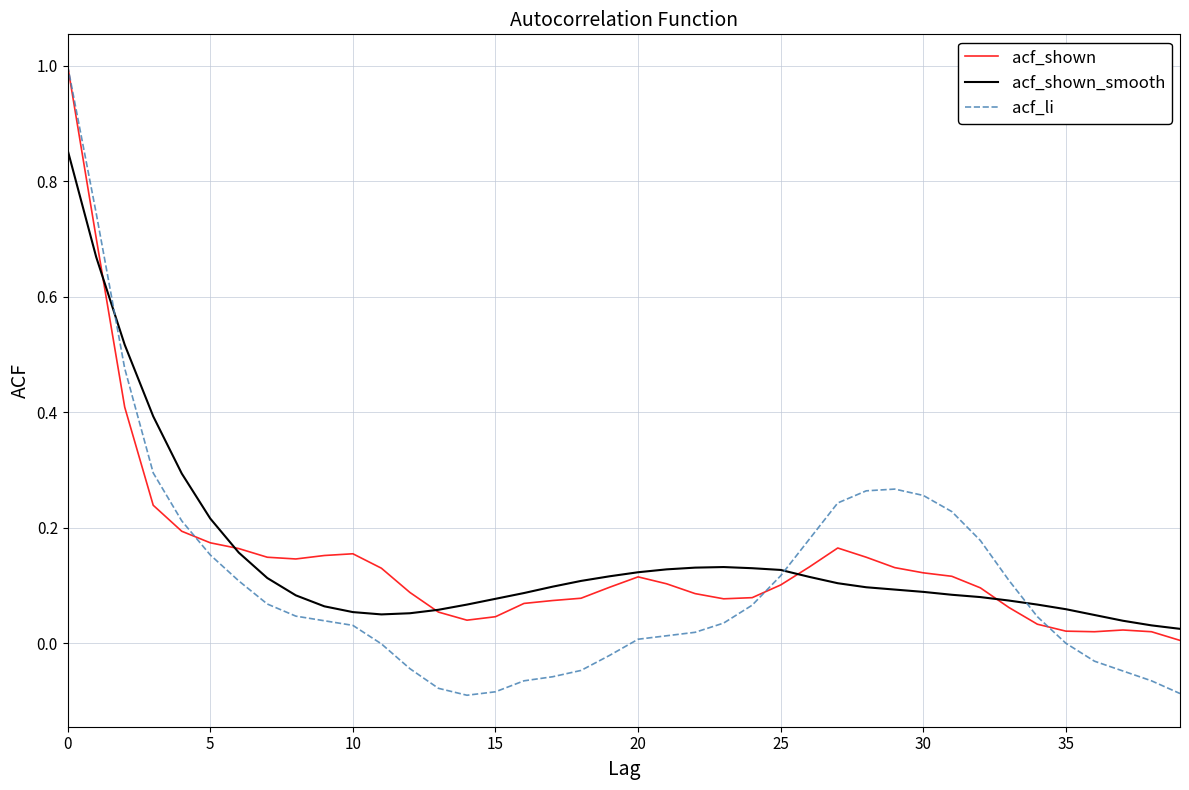

True or false: acf_shown_smooth and acf_li cross at least once.

True